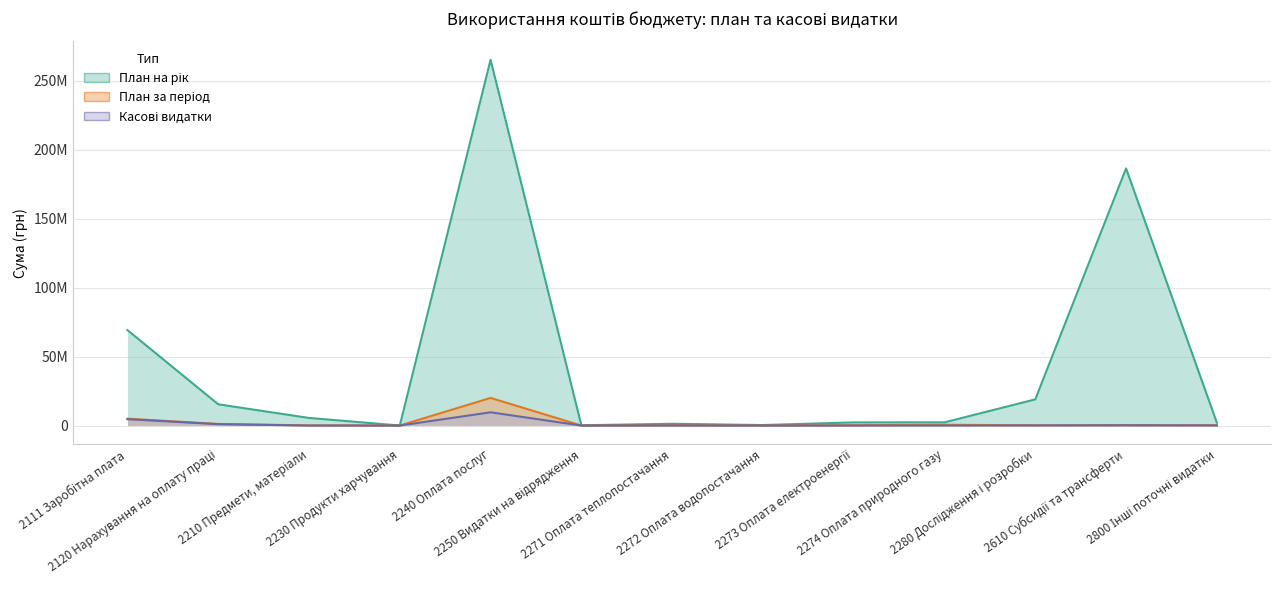

True or false: План на рік and Касові видатки intersect in this chart.

False